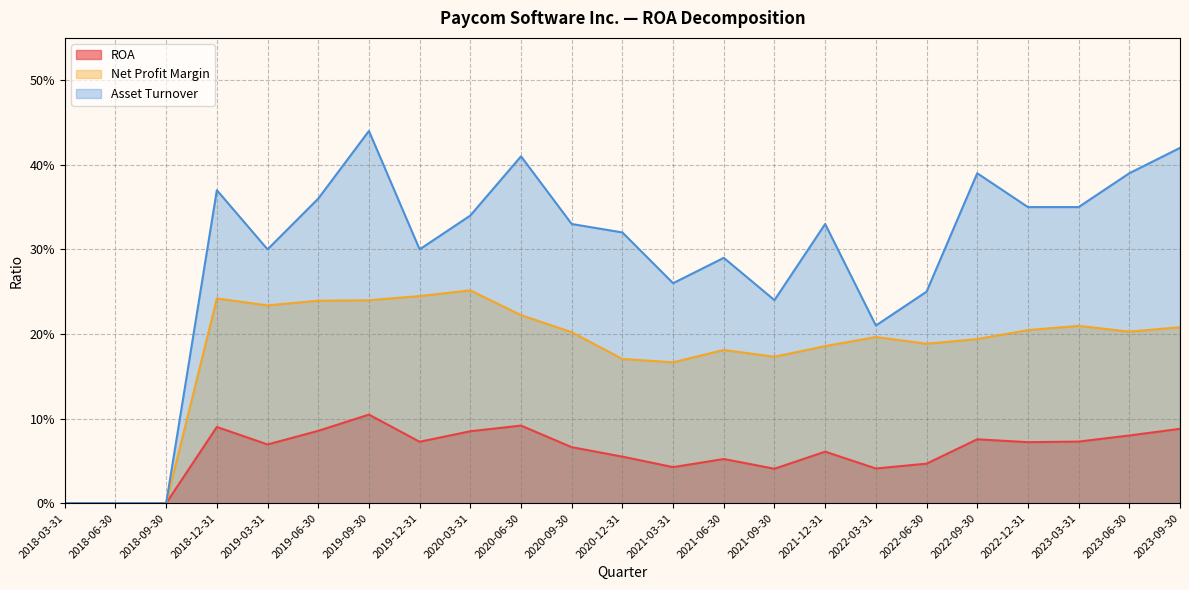

Which label corresponds to the largest value in the chart?

2019-09-30